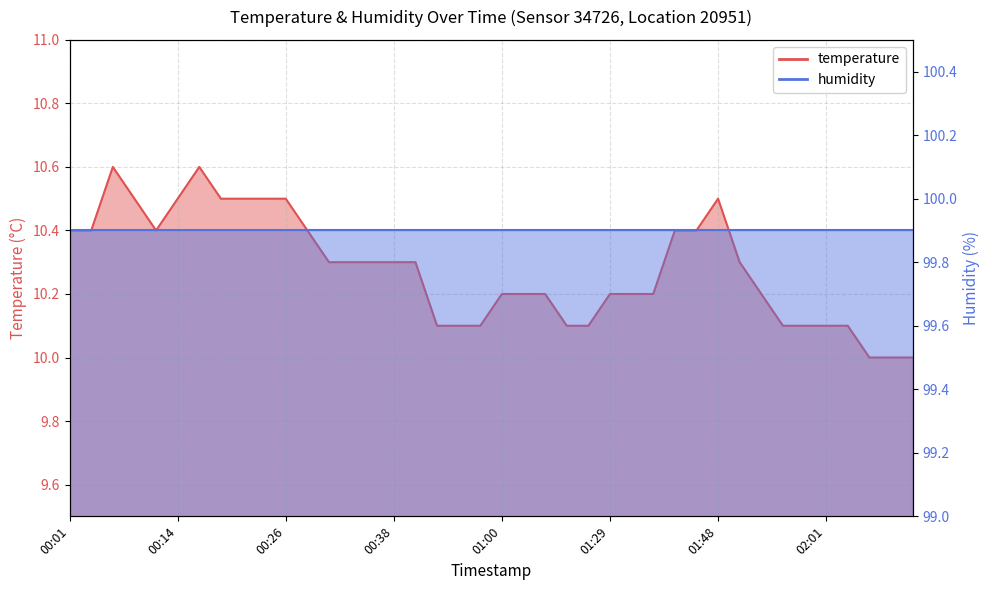

How many interior local valleys (lower than both neighbors) does the data have?

1